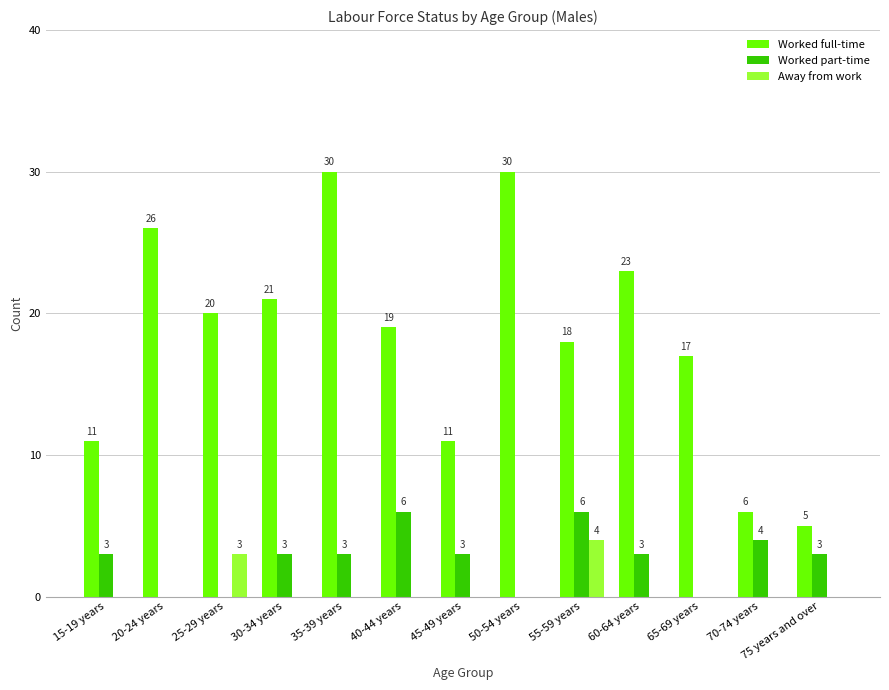

What is the total value across all series at 75 years and over?

8